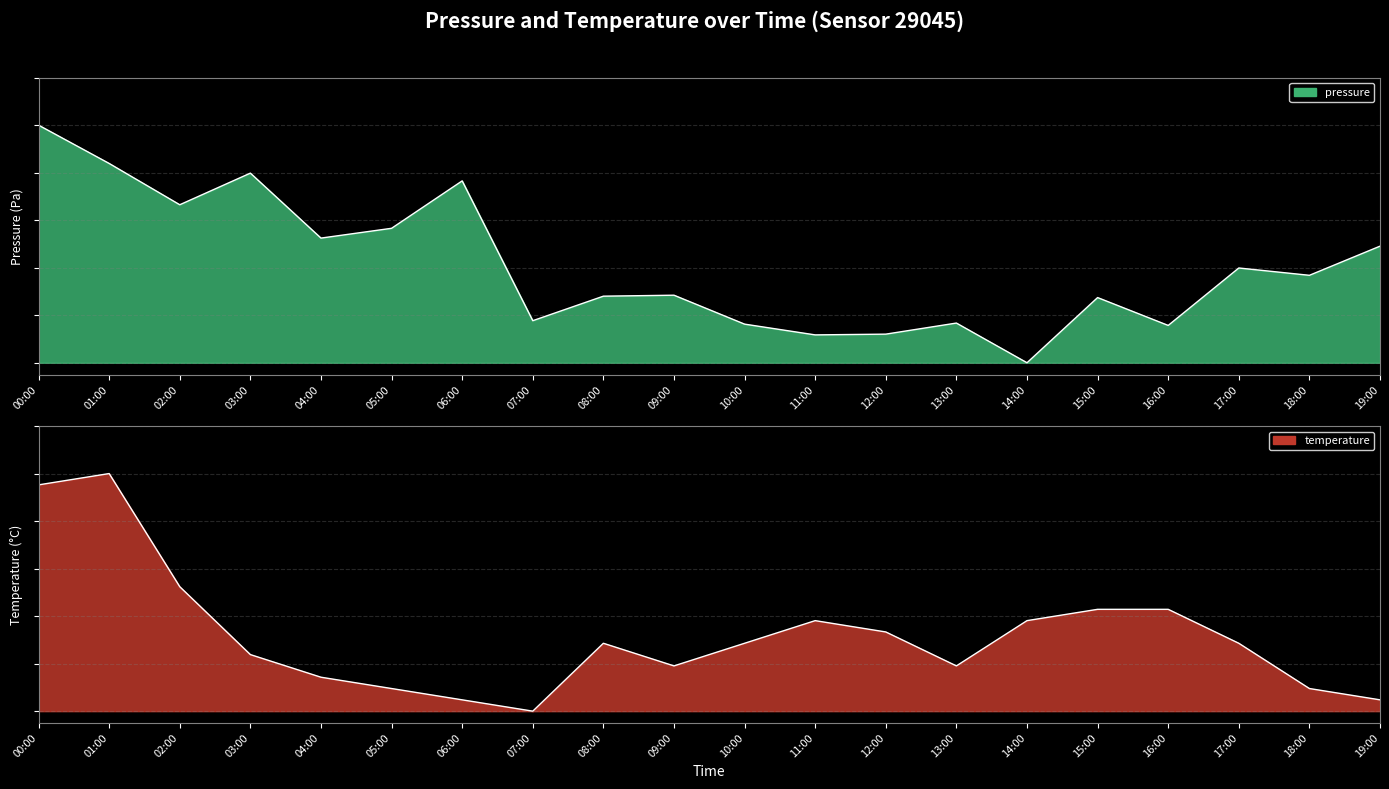

The pressure series shows 0.1 at 08:00. True or false?

False